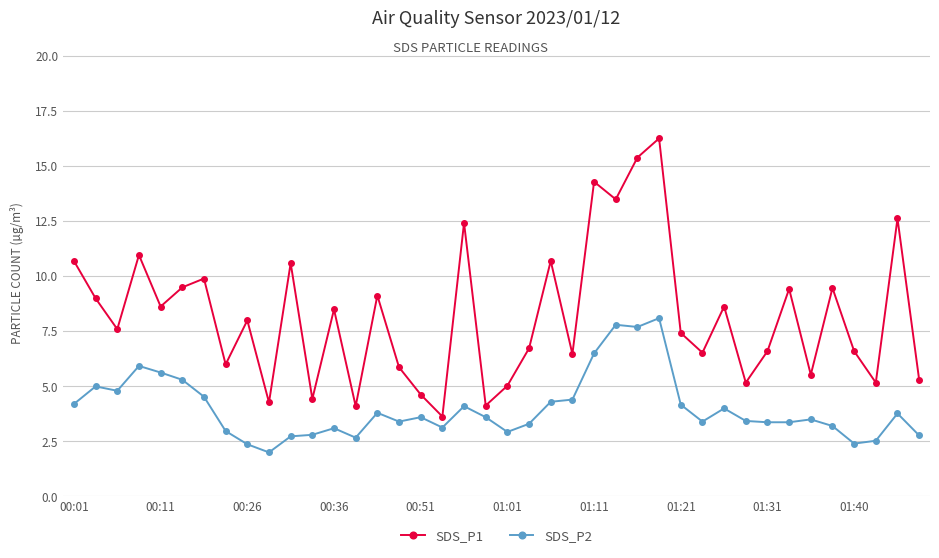

What is the maximum value for SDS_P2?

8.1